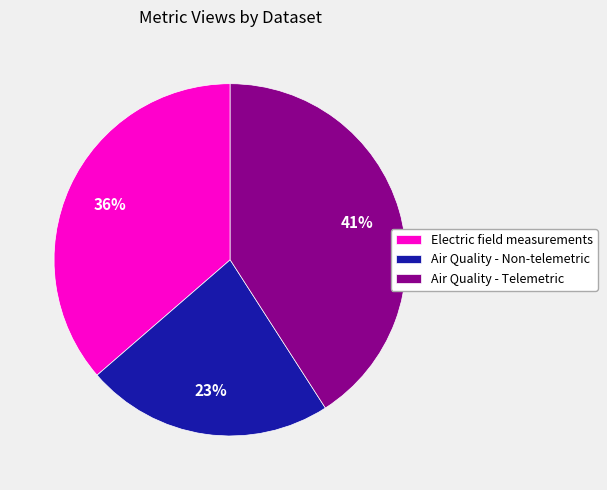

True or false: Air Quality - Telemetric accounts for 54% of the total.

False